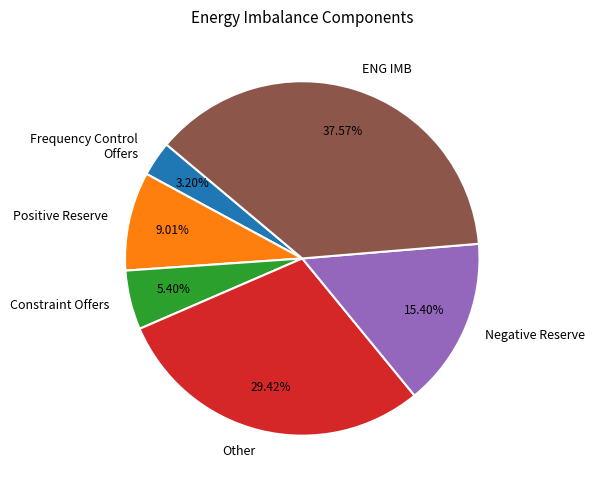

Is the sum of Frequency Control Offers and Other greater than half?

No